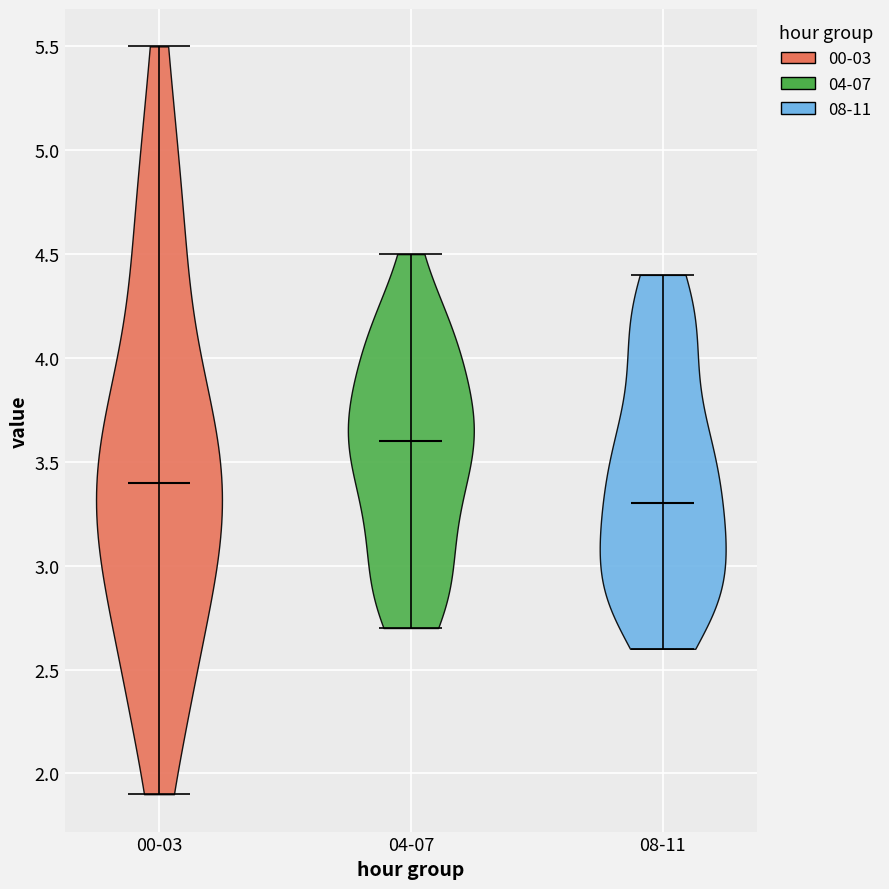

Which violin has the highest median line?

04-07